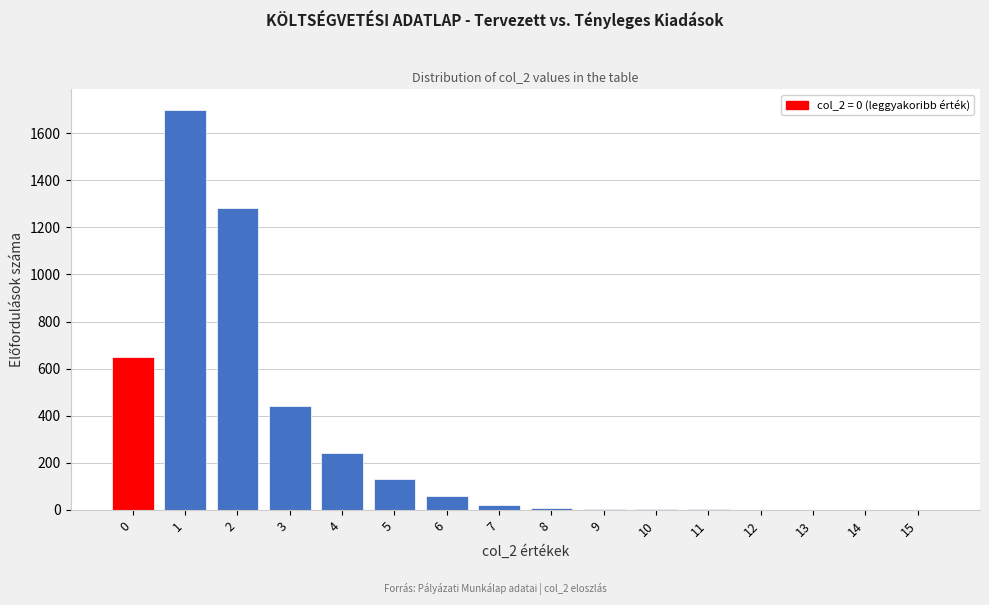

What is the change in value from 4 to 5?

-110